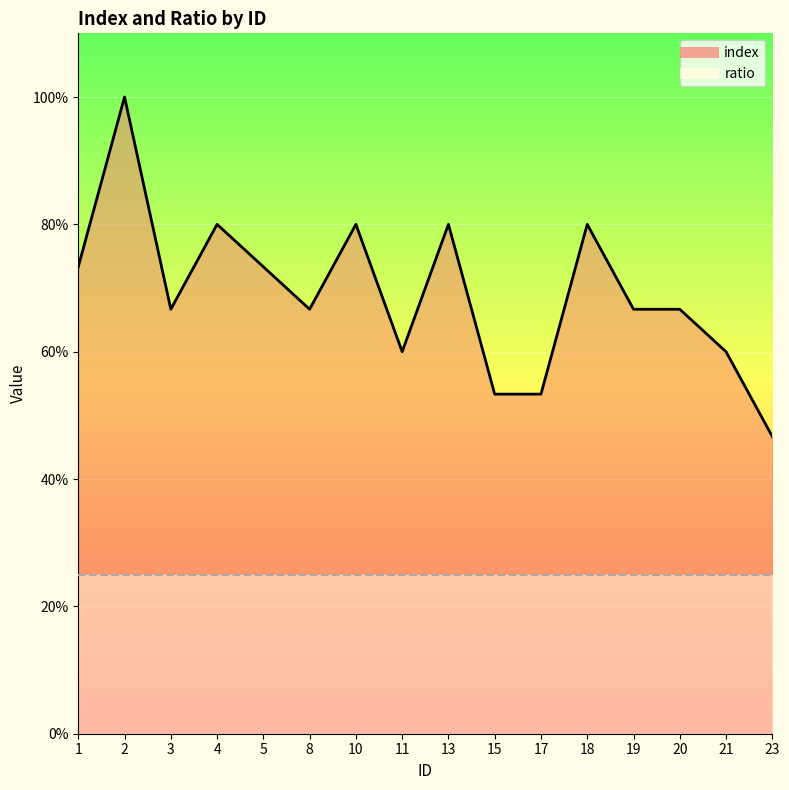

Reading left to right, extract all data points from this chart.

0.7	1.0	0.7	0.8	0.7	0.7	0.8	0.6	0.8	0.5	0.5	0.8	0.7	0.7	0.6	0.5